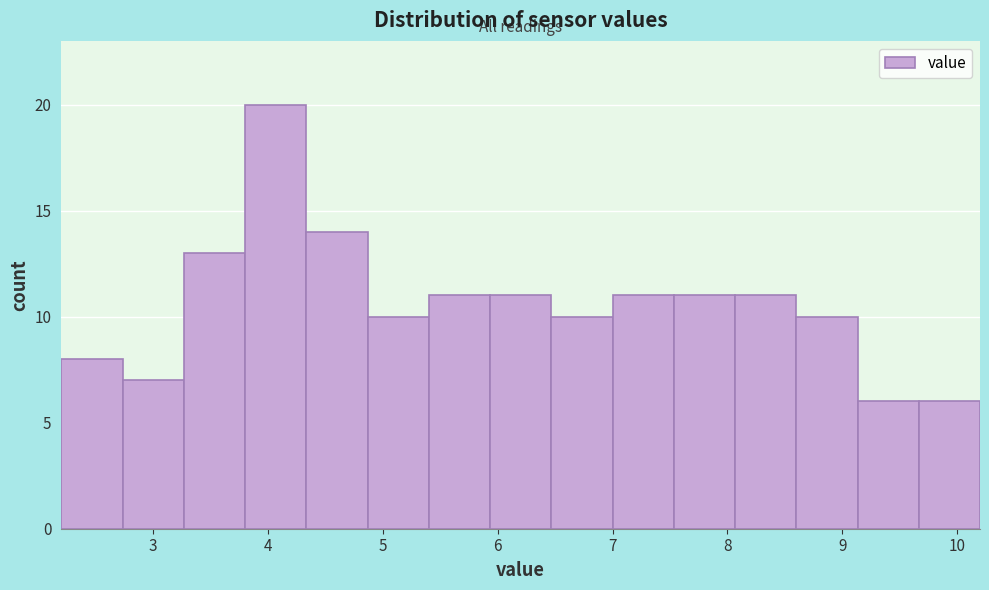

Reading left to right, transcribe this chart: for each bar, give the range it covers on the x-axis and its height. Neither the bar edges nor the heights are printed on the chart, so give them approximately, as read against the axes.

2.2 to 2.7: 8
2.7 to 3.3: 7
3.3 to 3.8: 13
3.8 to 4.3: 20
4.3 to 4.9: 14
4.9 to 5.4: 10
5.4 to 5.9: 11
5.9 to 6.5: 11
6.5 to 7.0: 10
7.0 to 7.5: 11
7.5 to 8.1: 11
8.1 to 8.6: 11
8.6 to 9.1: 10
9.1 to 9.7: 6
9.7 to 10.2: 6